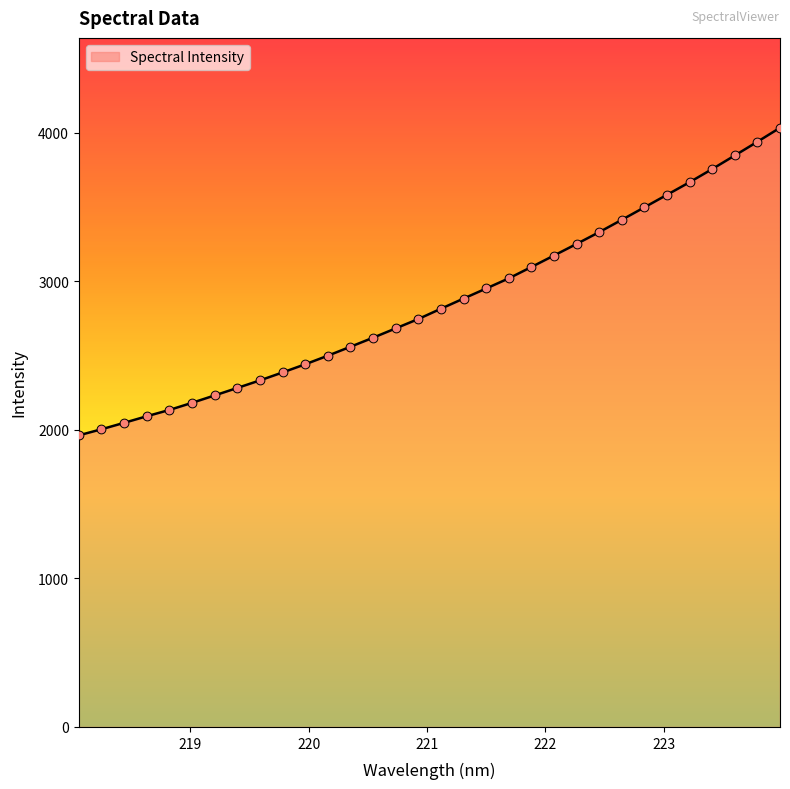

What is the smallest value displayed?

1962.5